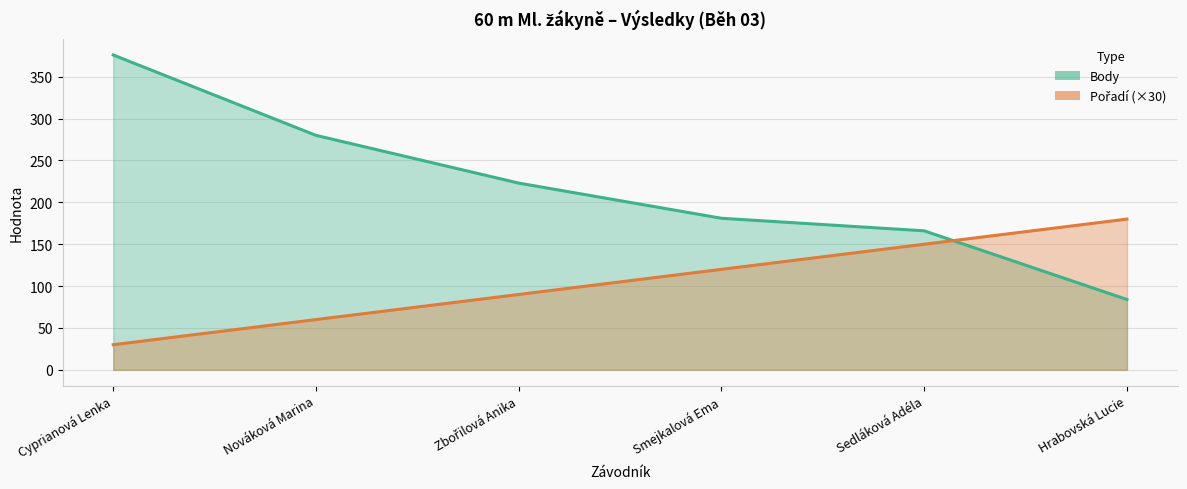

What is the difference between the Pořadí values at Sedláková Adéla and Nováková Marina?

90